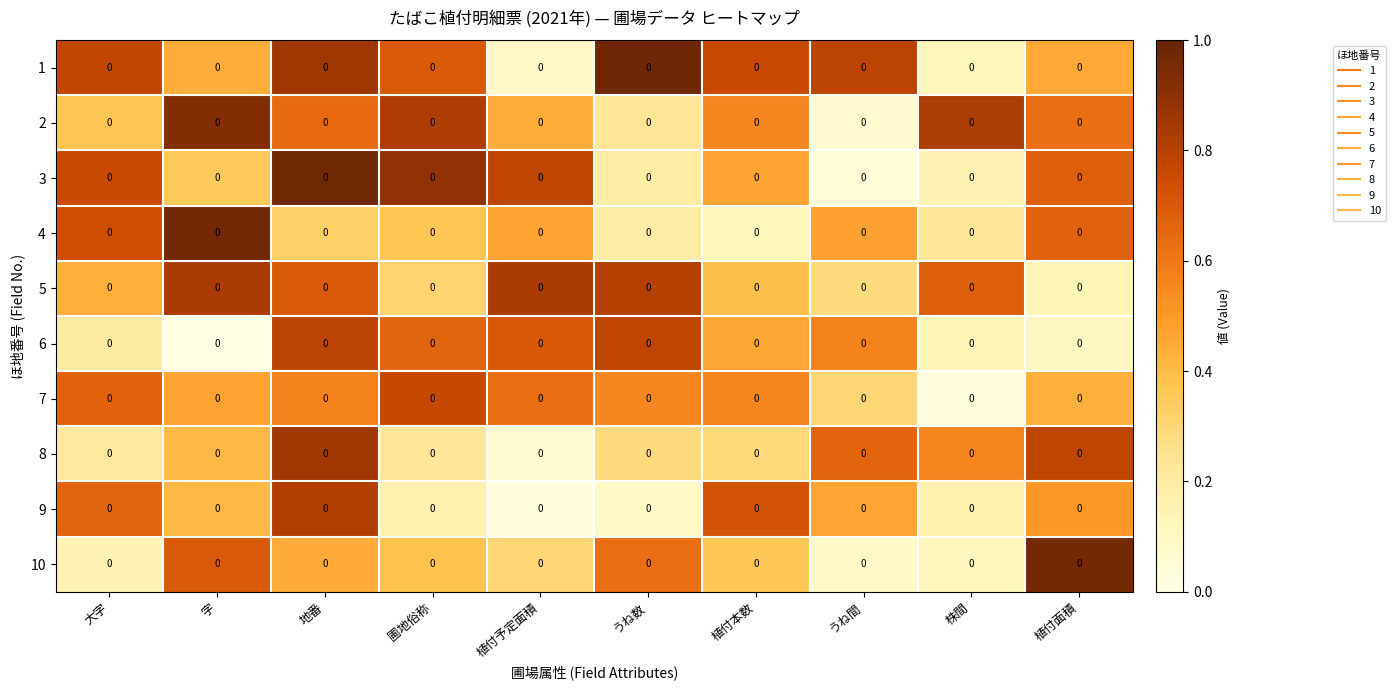

What is the approximate value of 1 at 植付予定面積?

0.1